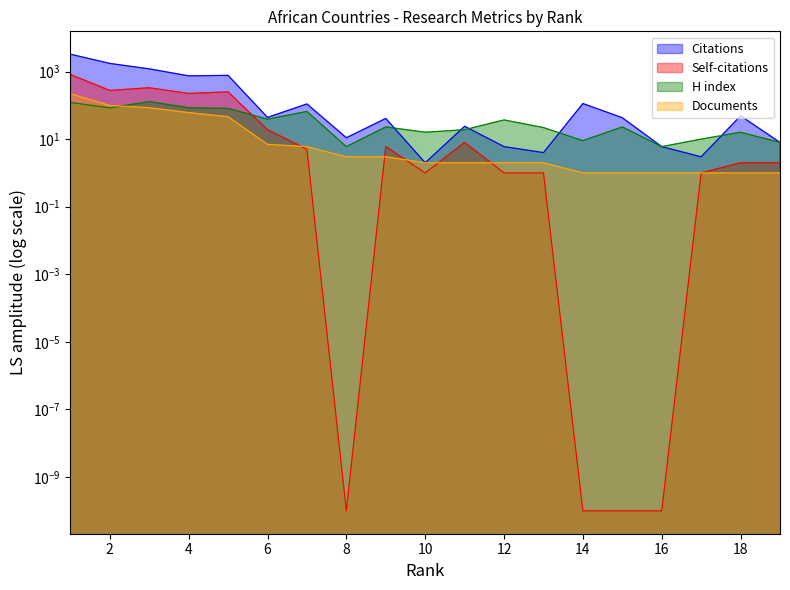

In Self-citations, how many points are lower than both neighbors (excluding endpoints)?

4